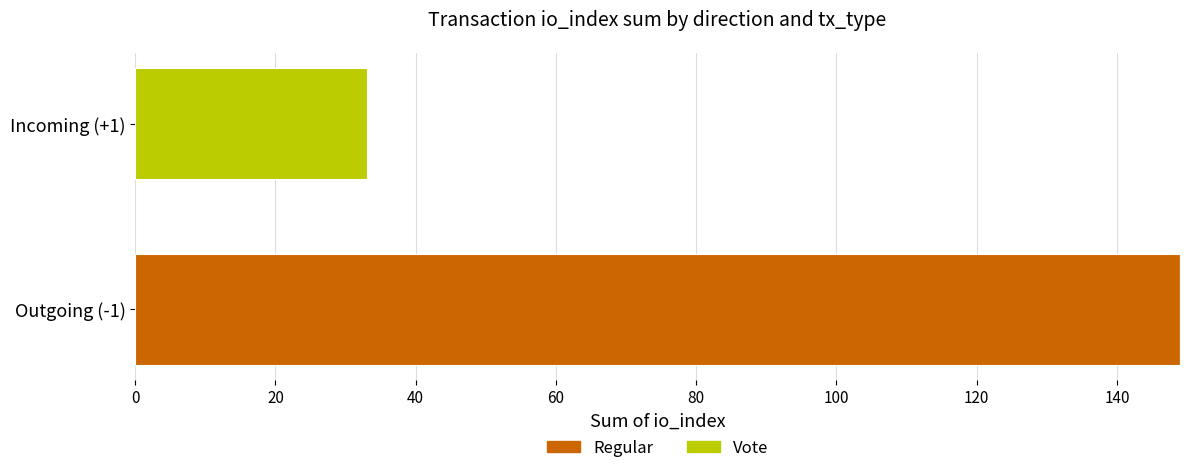

At which label does Regular reach its peak?

Outgoing (-1)